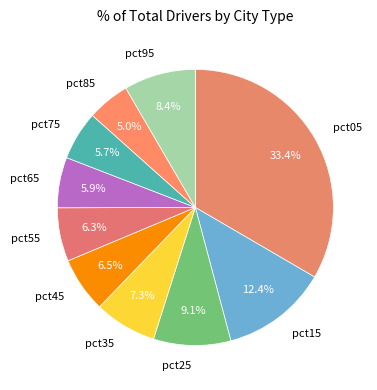

Is the sum of pct75 and pct65 greater than half?

No